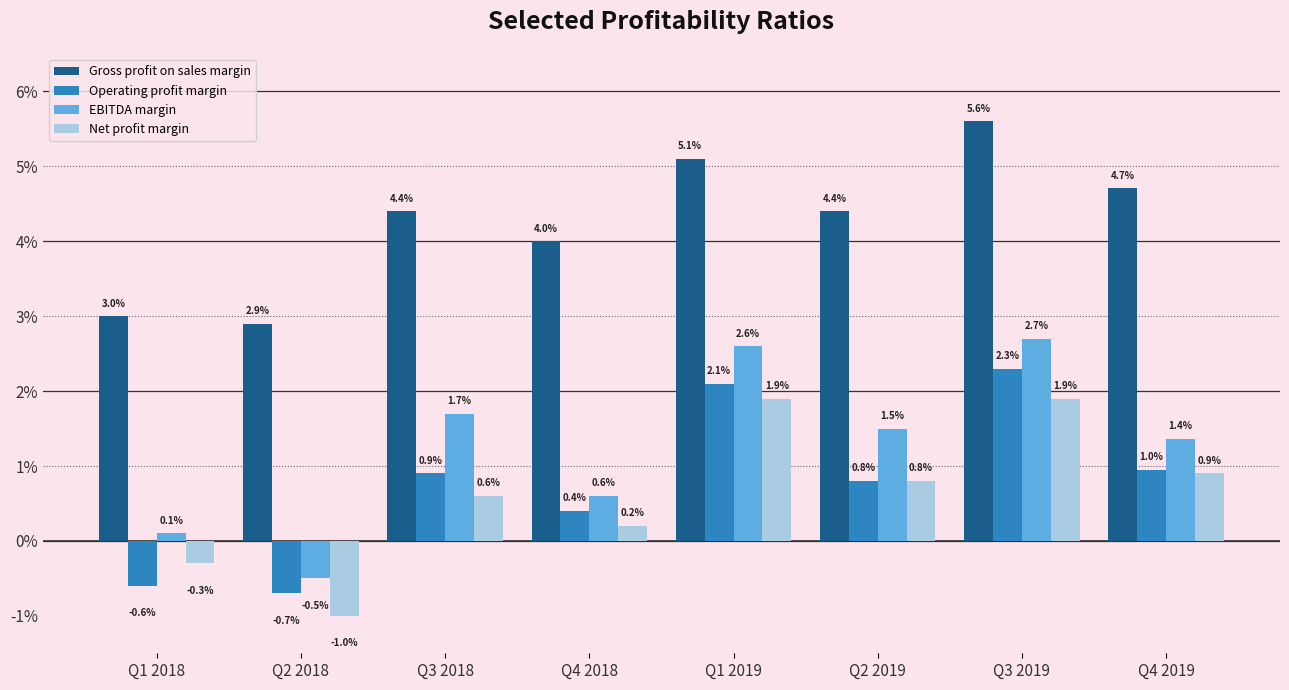

Is it true that Operating profit margin equals 0.0 at Q4 2018?

False